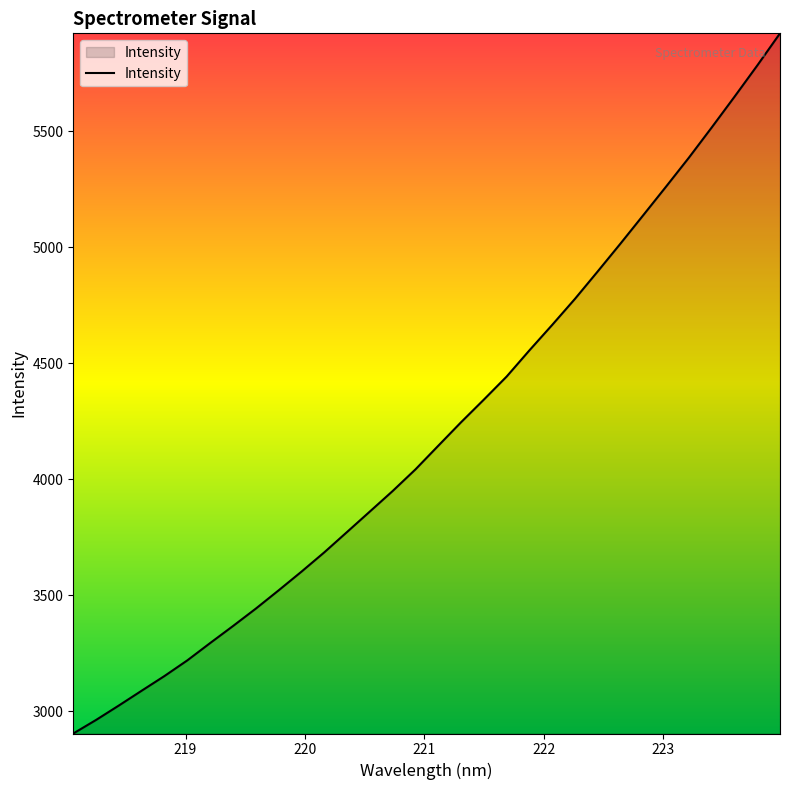

What is the greatest value displayed?

5922.6